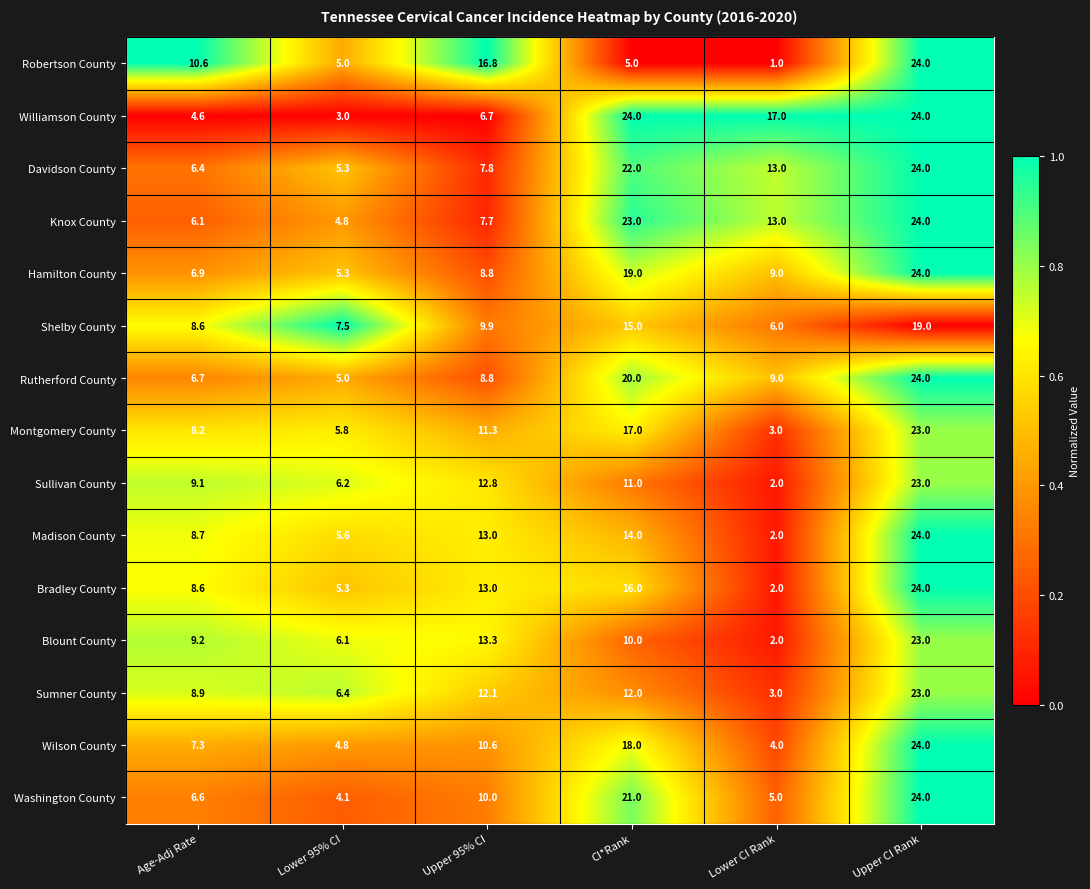

How many series are shown in this chart?

15